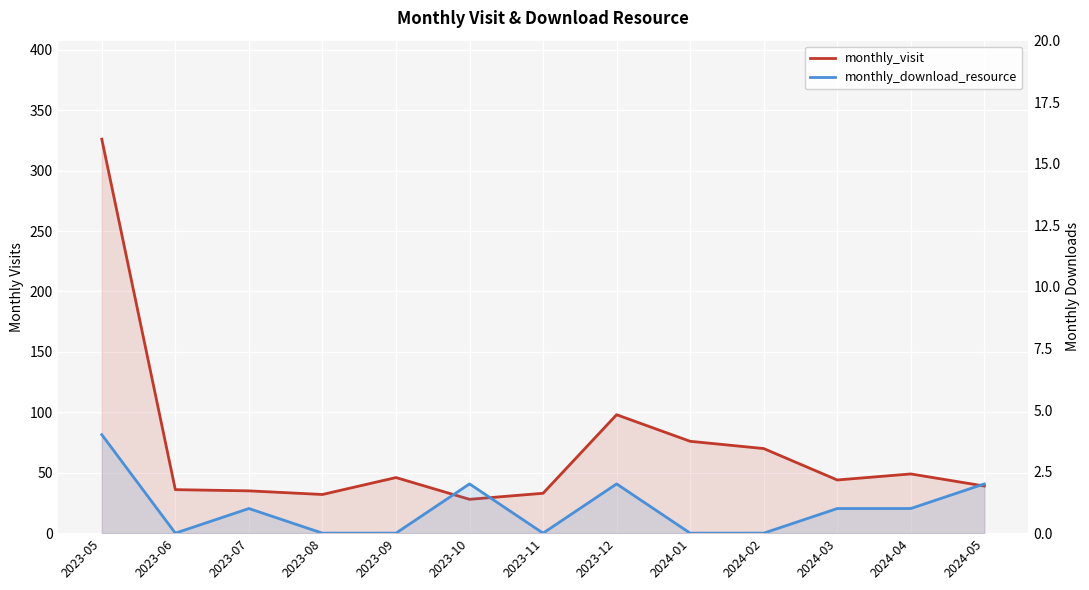

What is the sum of all monthly_download_resource values?

13